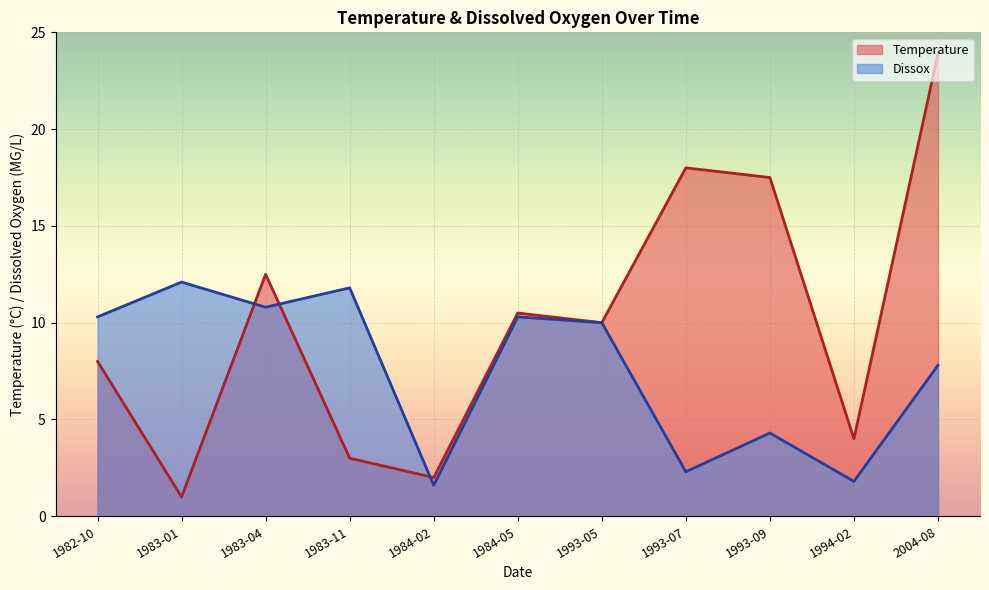

True or false: Temperature and Dissox intersect in this chart.

True